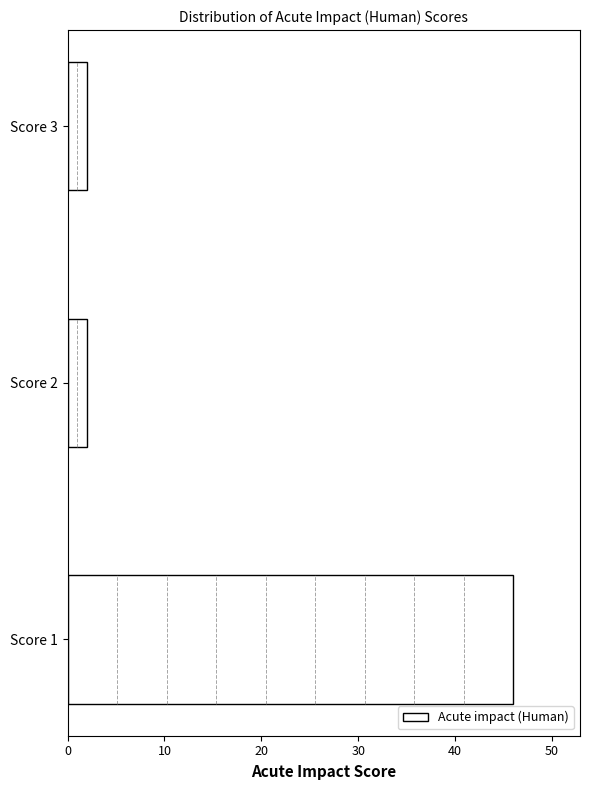

Reading bottom to top, list all the values displayed in this chart.

Score 1=46	Score 2=2	Score 3=2